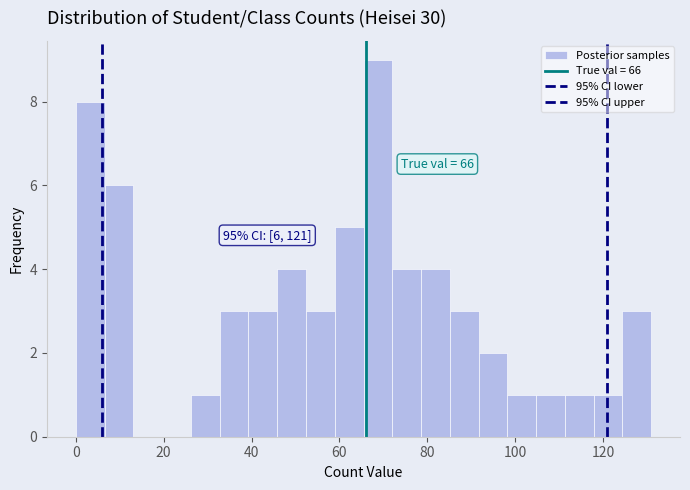

Around what value on the x-axis is the tallest bar? Give the approximate position of its centre, as read against the axis.

68